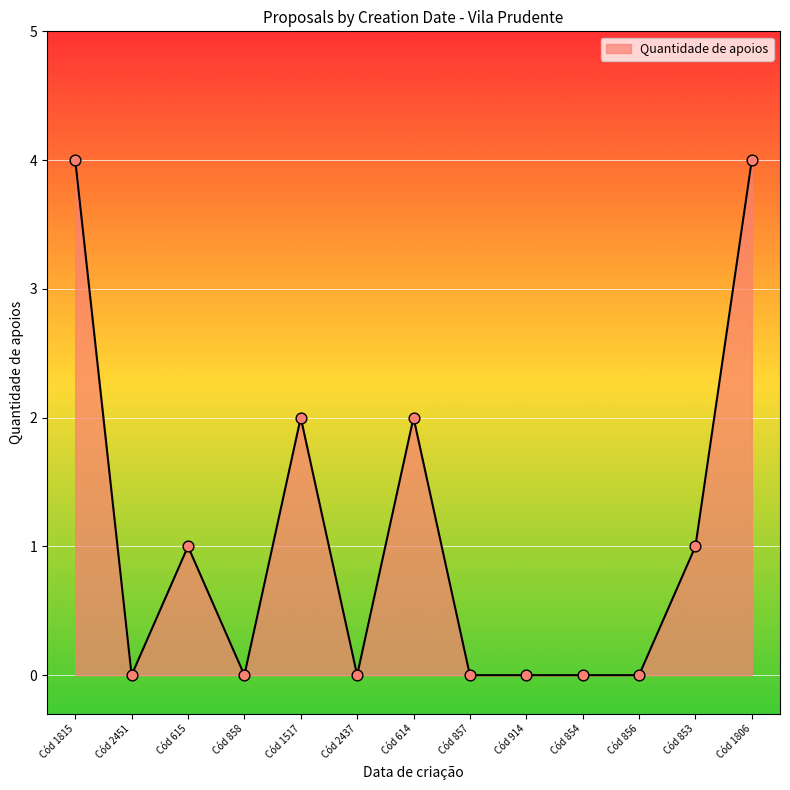

What is the change in value from Cód 858 to Cód 1806?

+4